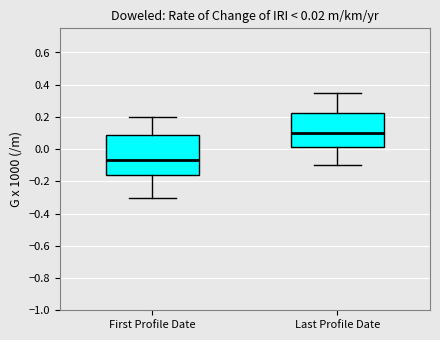

Which box's median line is the lowest?

First Profile Date